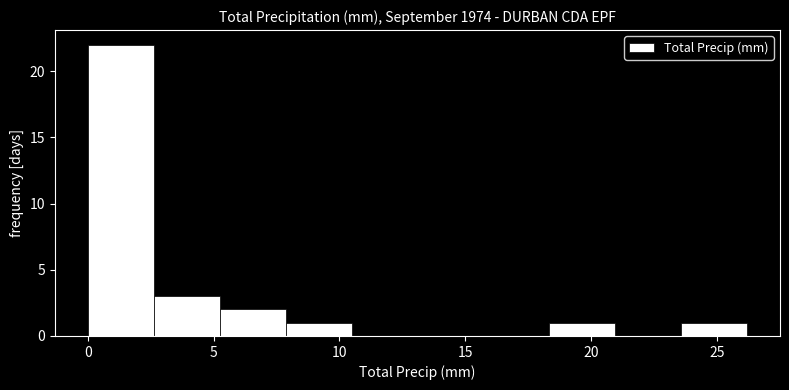

Reading left to right, list every bar in this chart as the range it spans on the x-axis followed by its height. Neither the bar edges nor the heights are printed on the chart, so give them approximately, as read against the axes.

0.0 to 2.5: 22
2.5 to 5.0: 3
5.0 to 8.0: 2
8.0 to 10.5: 1
10.5 to 13.0: 0
13.0 to 15.5: 0
15.5 to 18.5: 0
18.5 to 21.0: 1
21.0 to 23.5: 0
23.5 to 26.0: 1